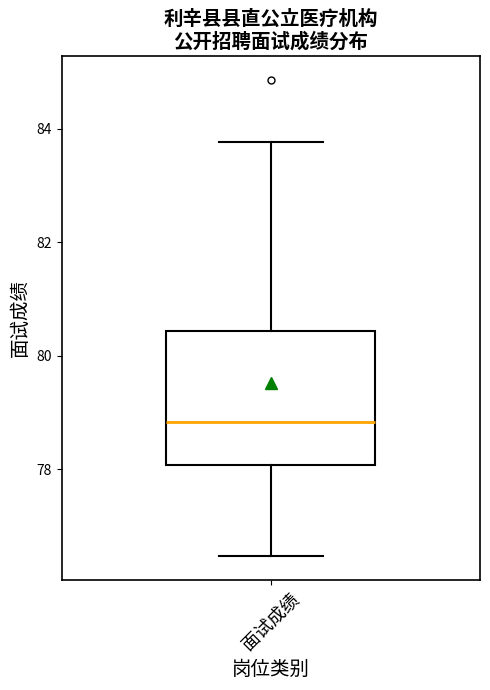

Transcribe this box plot: give where the median line is, the range the box spans, and where the two whiskers end, as read against the y-axis. The values are not printed on the chart, so give them approximately, as read against the axis.

median 78.8, box 78.0 to 80.4, whiskers 76.4 to 83.8